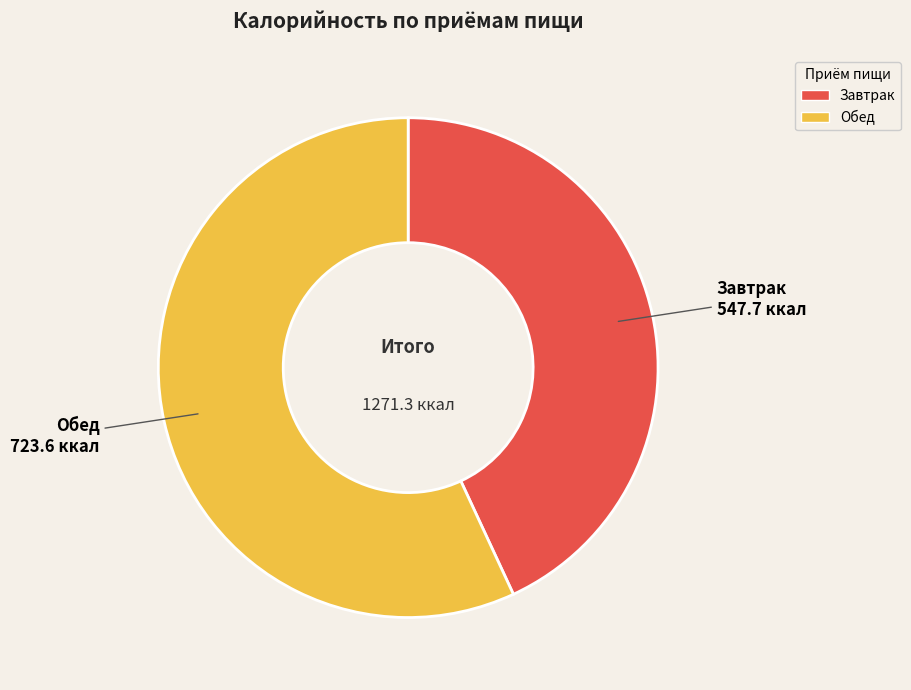

Is it true that Обед is 57% of the pie?

True